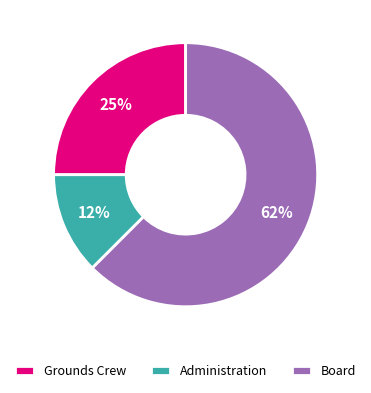

What is the ratio of the value at Administration to the value at Grounds Crew?

0.5